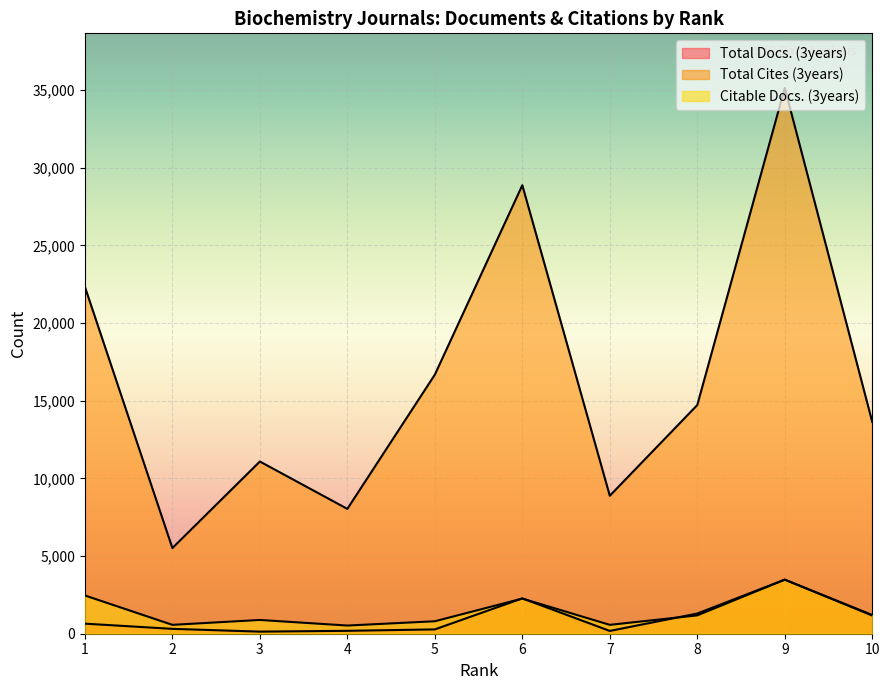

Reading left to right, list all the values displayed in this chart.

Total Docs. (3years): 1=648	2=313	3=135	4=187	5=278	6=2274	7=180	8=1300	9=3481	10=1205
Total Cites (3years): 1=22329	2=5513	3=11084	4=8036	5=16675	6=28868	7=8880	8=14720	9=35132	10=13632
Citable Docs. (3years): 1=2462	2=571	3=886	4=526	5=802	6=2262	7=571	8=1180	9=3479	10=1170